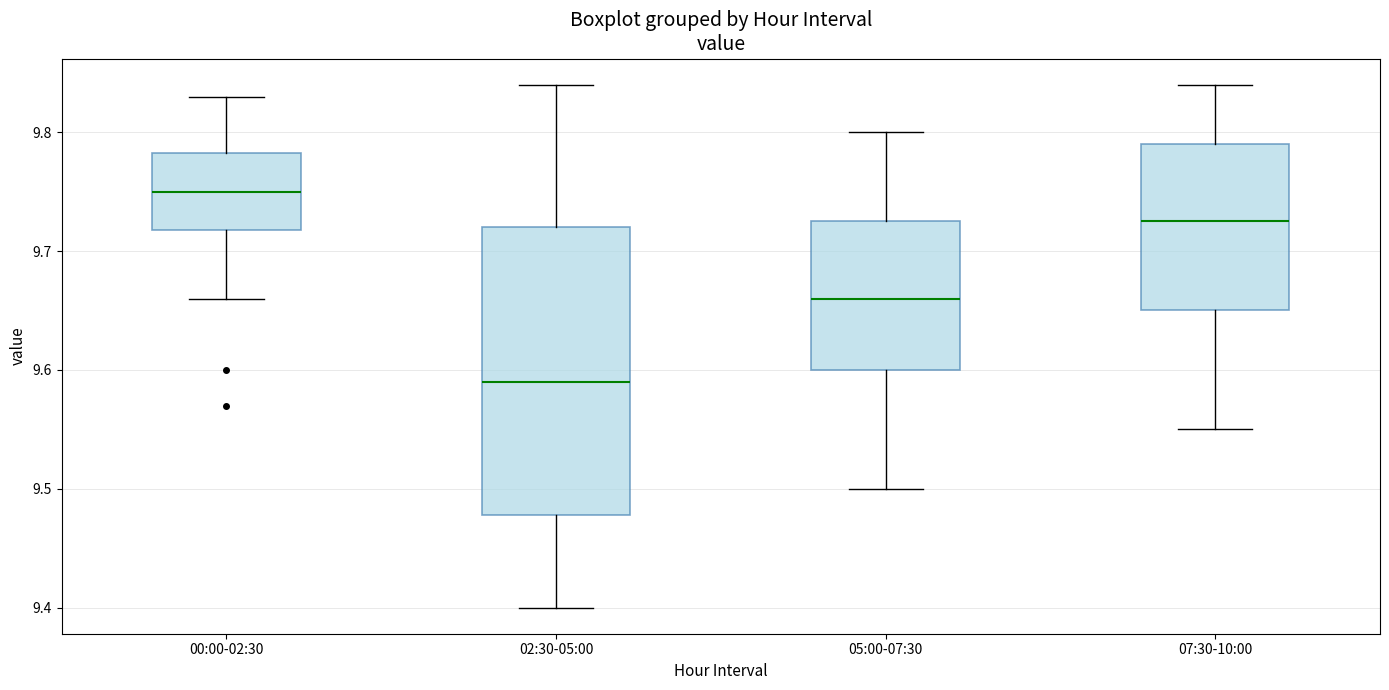

Reading left to right, read every box against the y-axis: the position of its median line, the range the box covers, and the ends of its whiskers. The values are not printed on the chart, so give them approximately, as read against the axis.

00:00-02:30: median 9.75, box 9.72 to 9.78, whiskers 9.66 to 9.83
02:30-05:00: median 9.59, box 9.48 to 9.72, whiskers 9.40 to 9.84
05:00-07:30: median 9.66, box 9.60 to 9.73, whiskers 9.50 to 9.80
07:30-10:00: median 9.73, box 9.65 to 9.79, whiskers 9.55 to 9.84